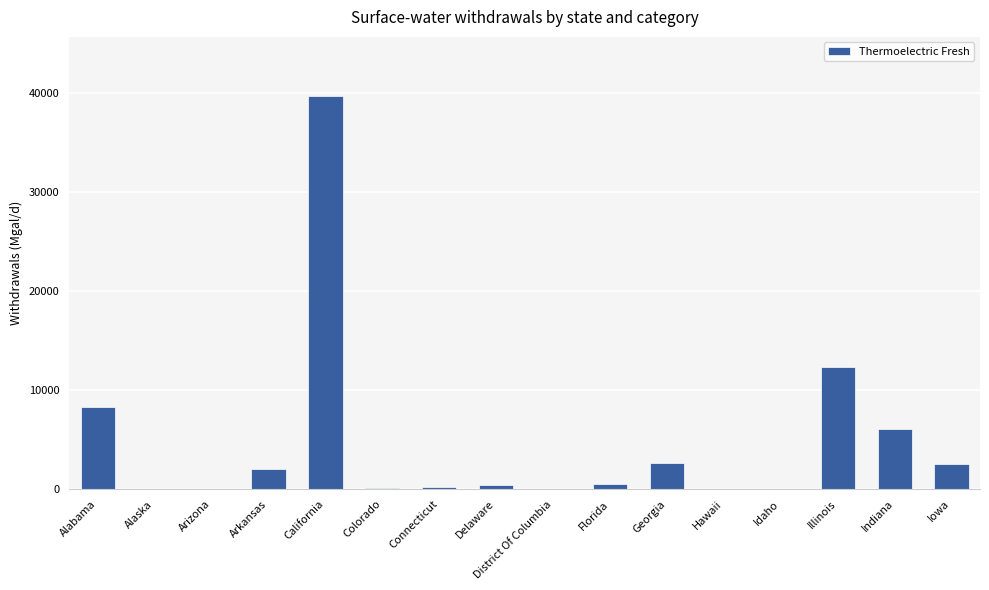

Where is the data nearest to the value 19850?

Illinois